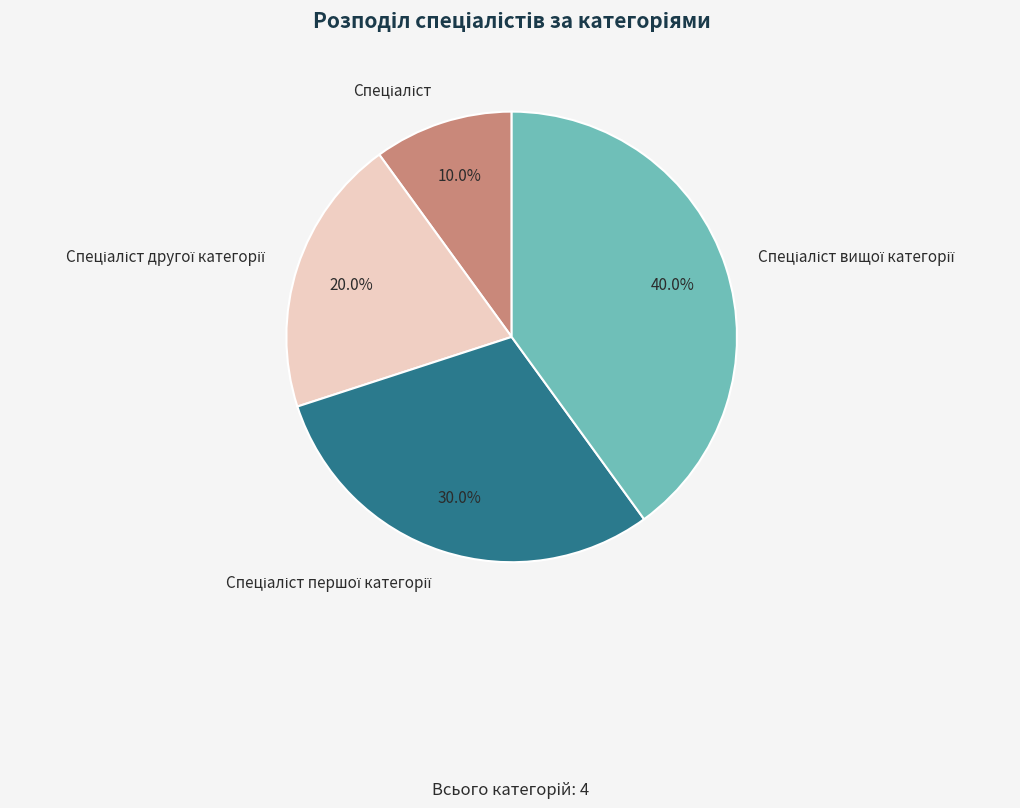

Is there a majority slice in this chart?

No